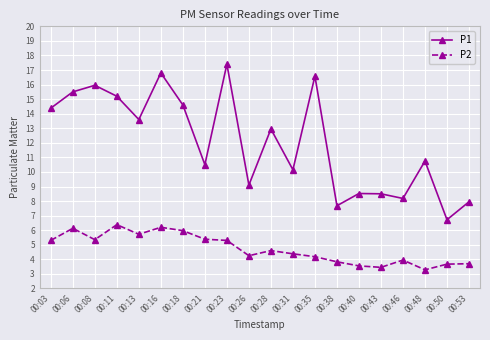

At 00:13, list the series in order from smallest to largest.

P2, P1